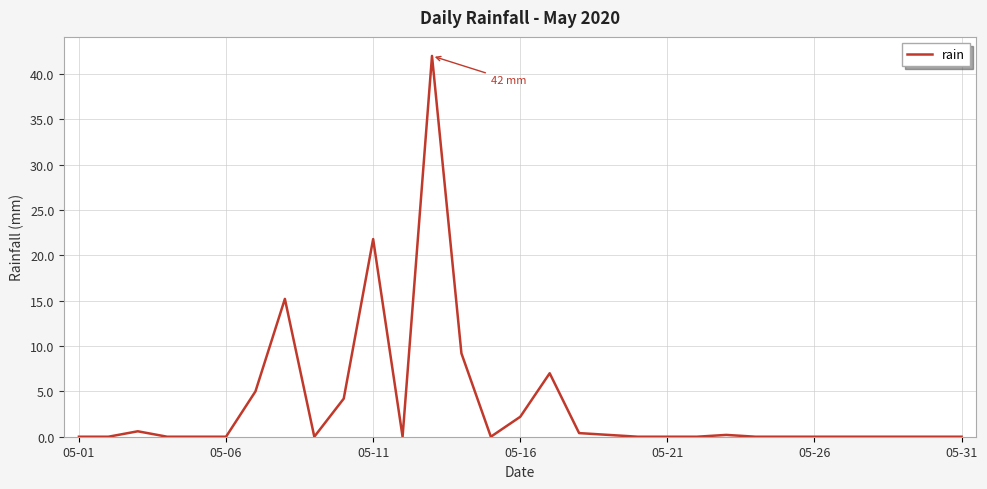

What is the difference between the maximum and minimum values?

42.0